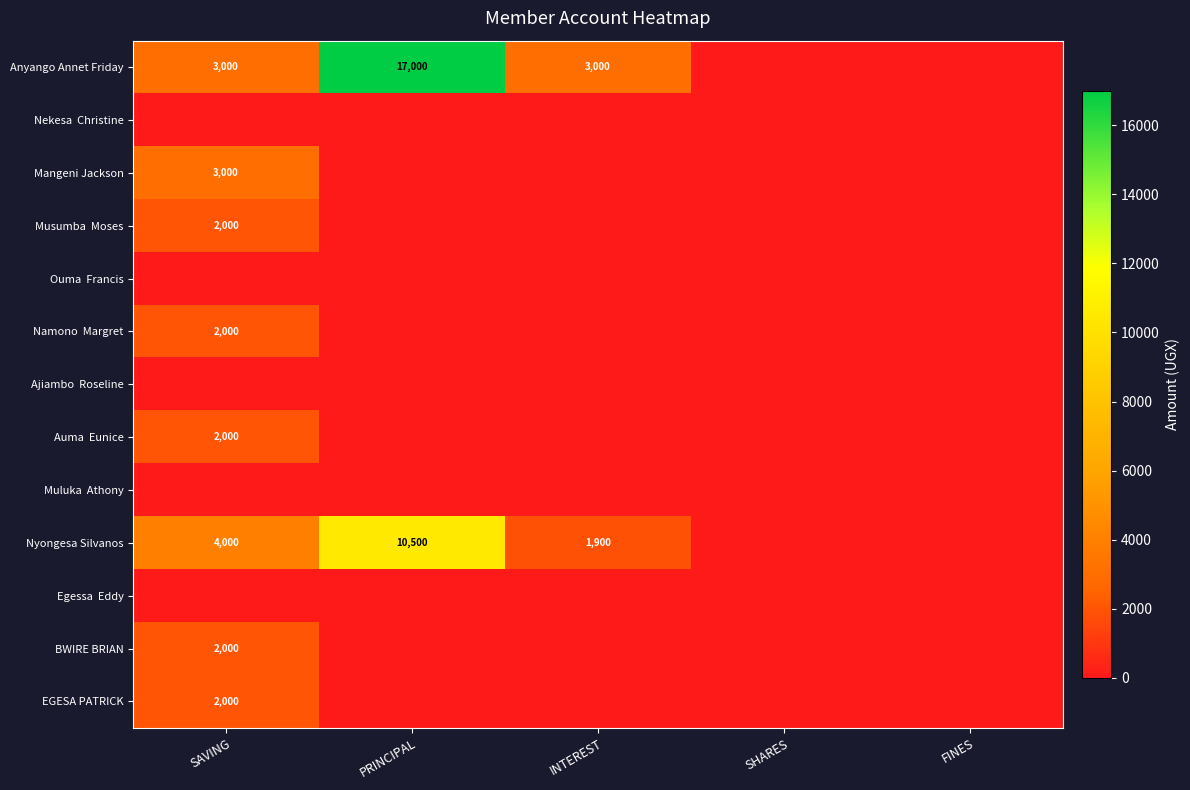

How many positive values does the Nyongesa Silvanos series have?

3